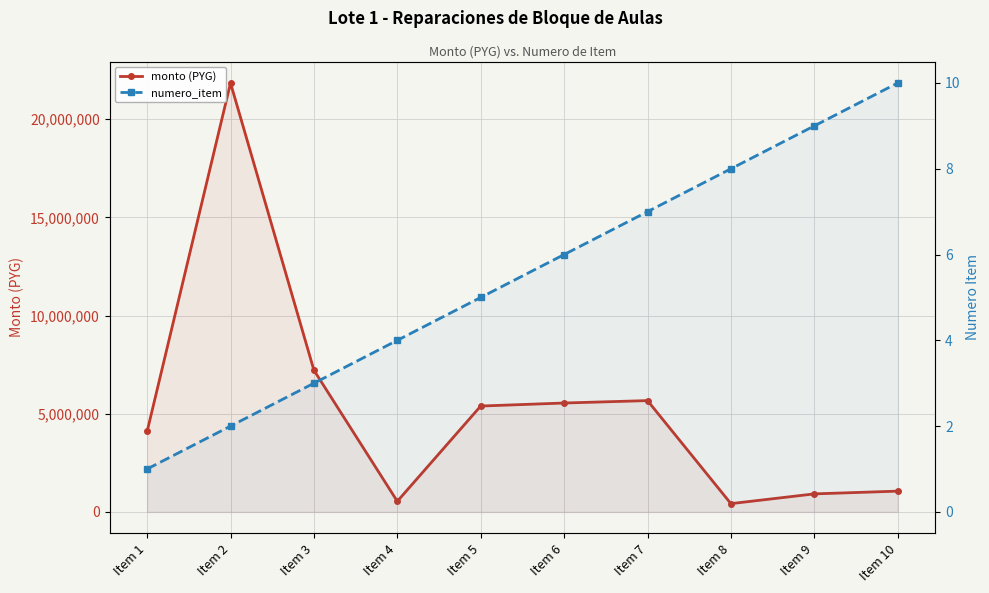

What is the average value of the monto (PYG) series?

5268274